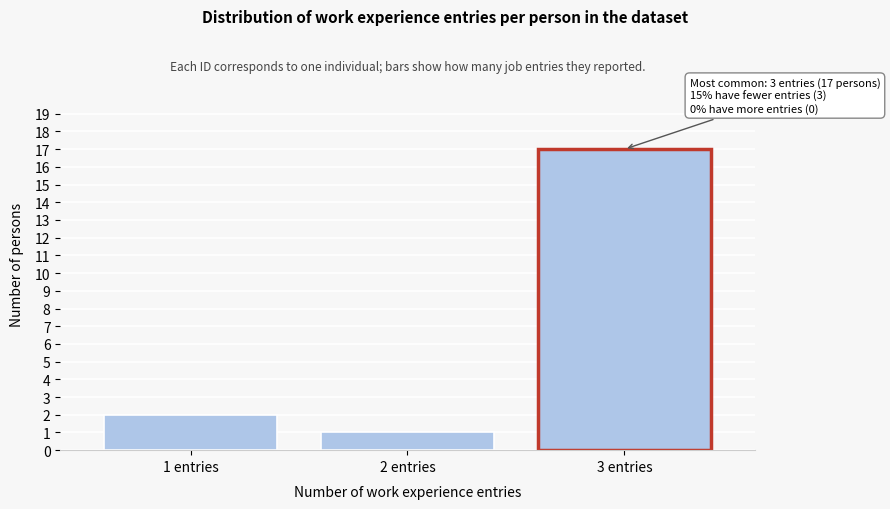

Reading left to right, extract all data points from this chart.

2	1	17